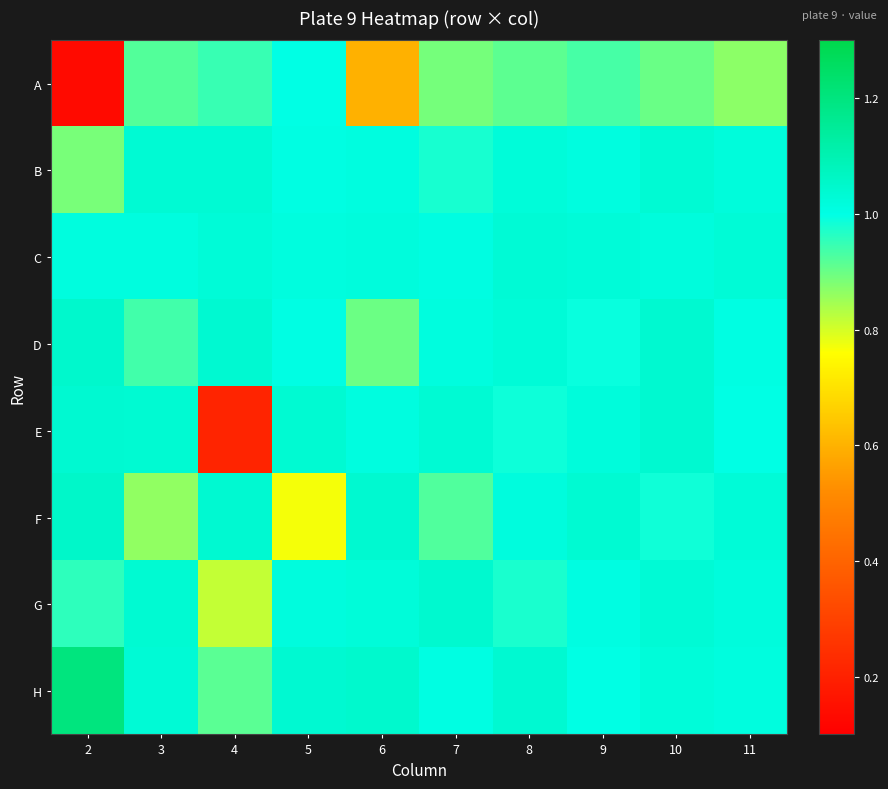

What is the total value across all series at 6?

7.6